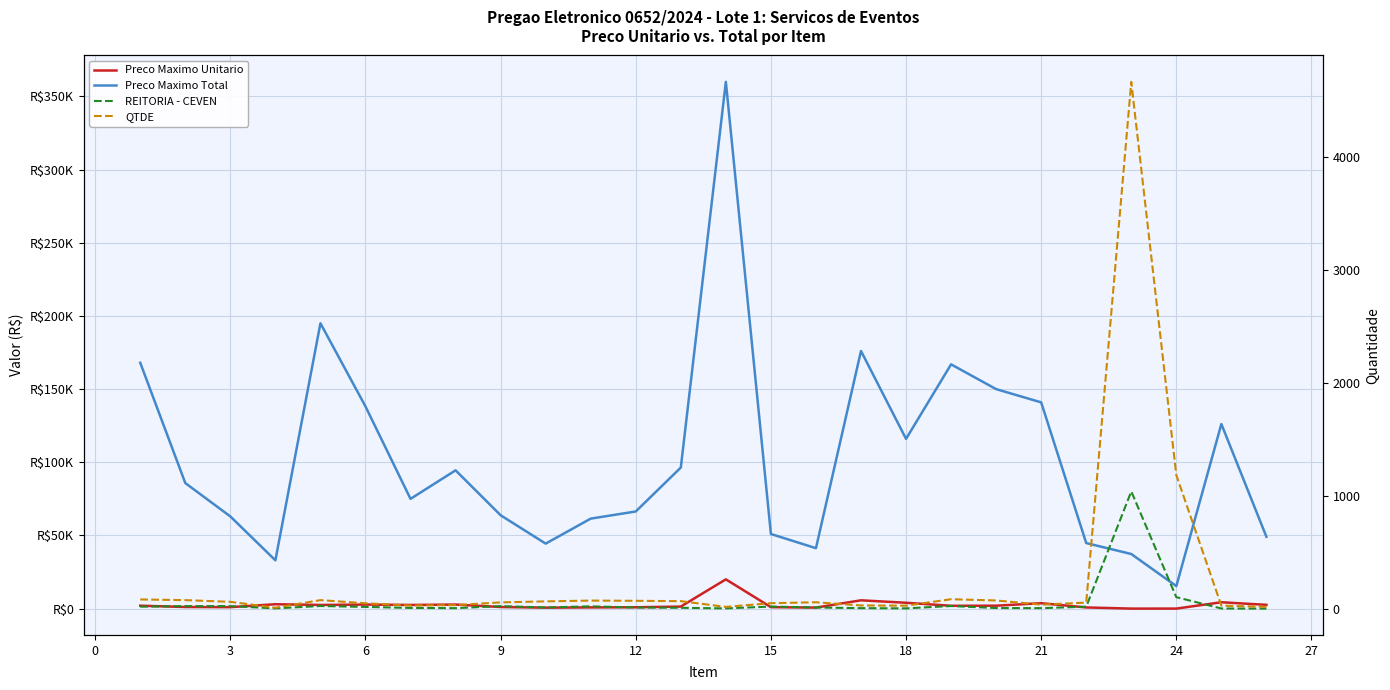

The value of Preco Maximo Total at 21 is 187511.6. True or false?

False